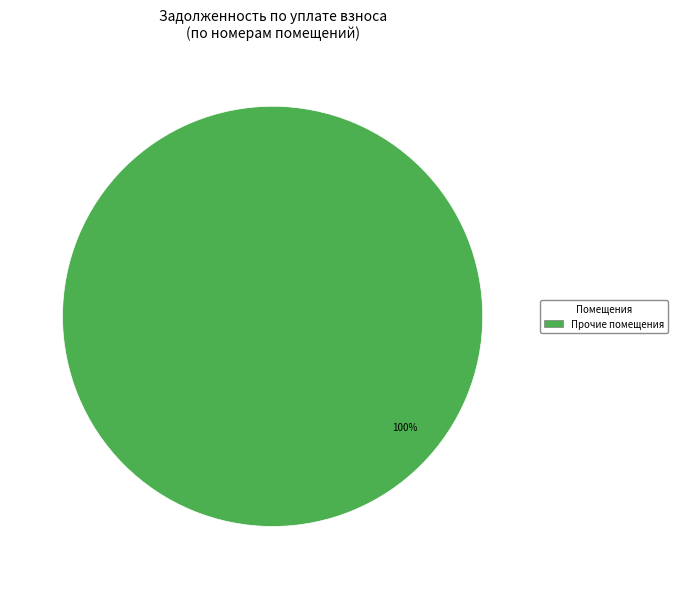

Is there a majority slice in this chart?

Yes